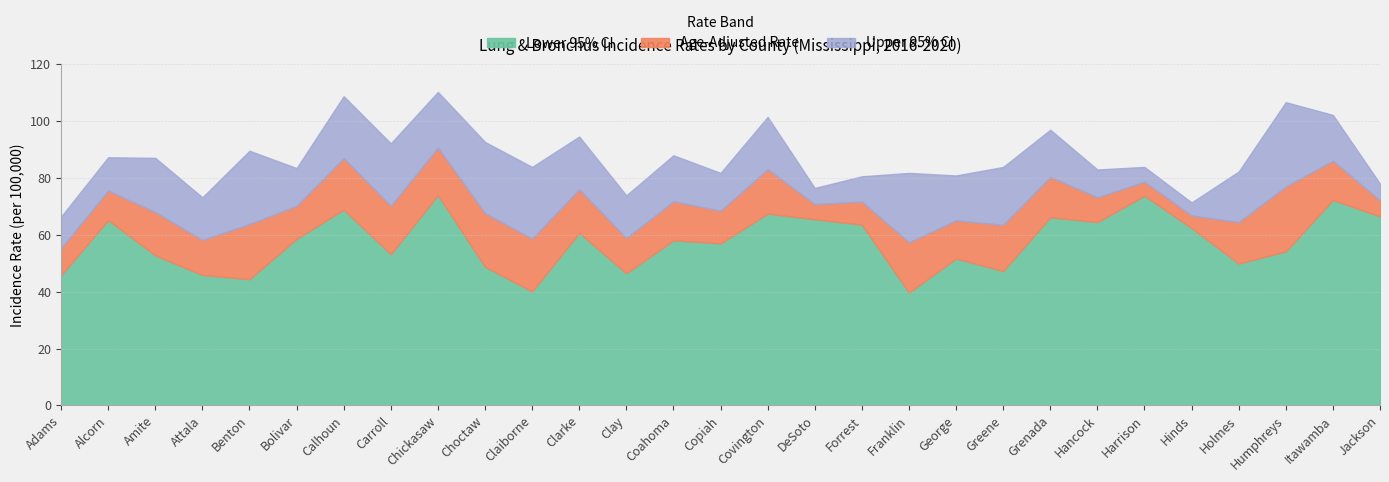

Is the value of Upper 95% CI at Chickasaw greater than the value of Age-Adjusted Rate at Chickasaw?

Yes